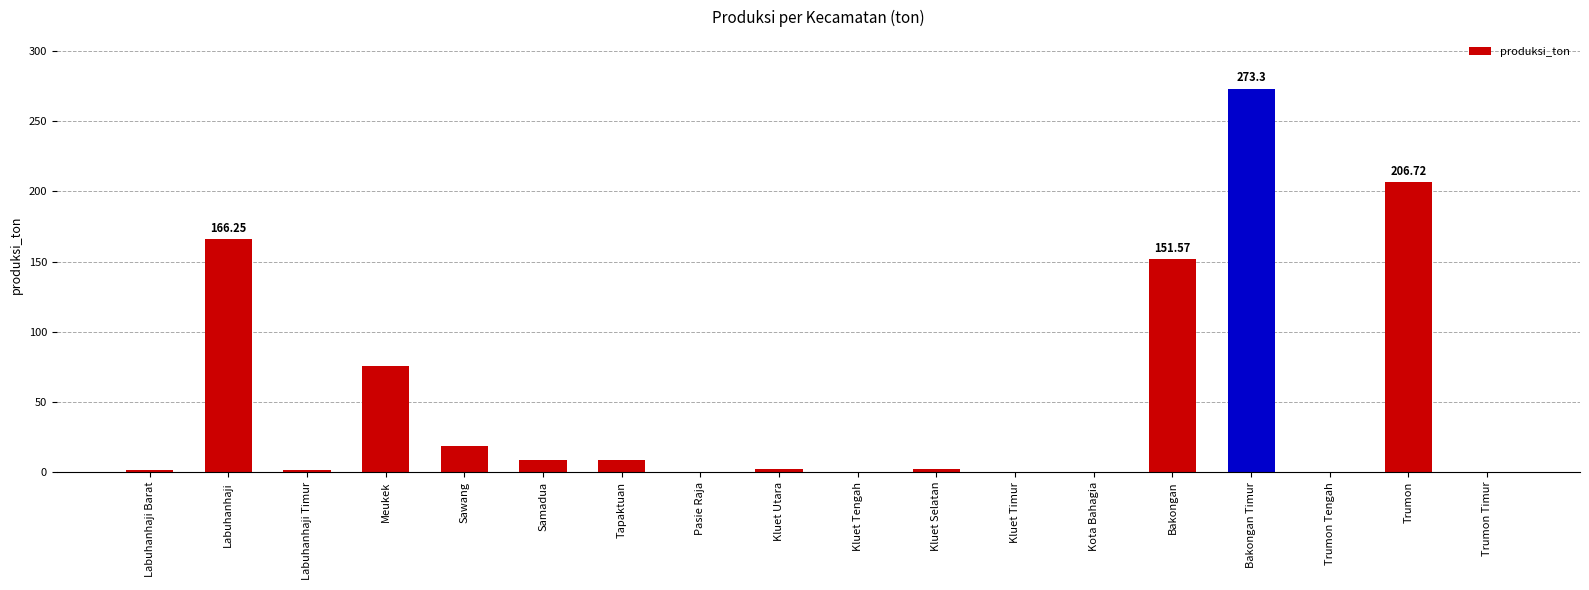

What is the sum of the values at Bakongan and Kluet Tengah?

151.6